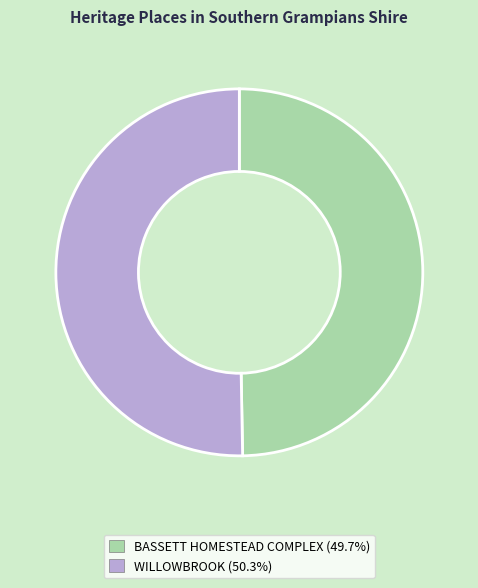

Approximately how many times larger is the value at BASSETT HOMESTEAD COMPLEX compared to WILLOWBROOK?

1.0